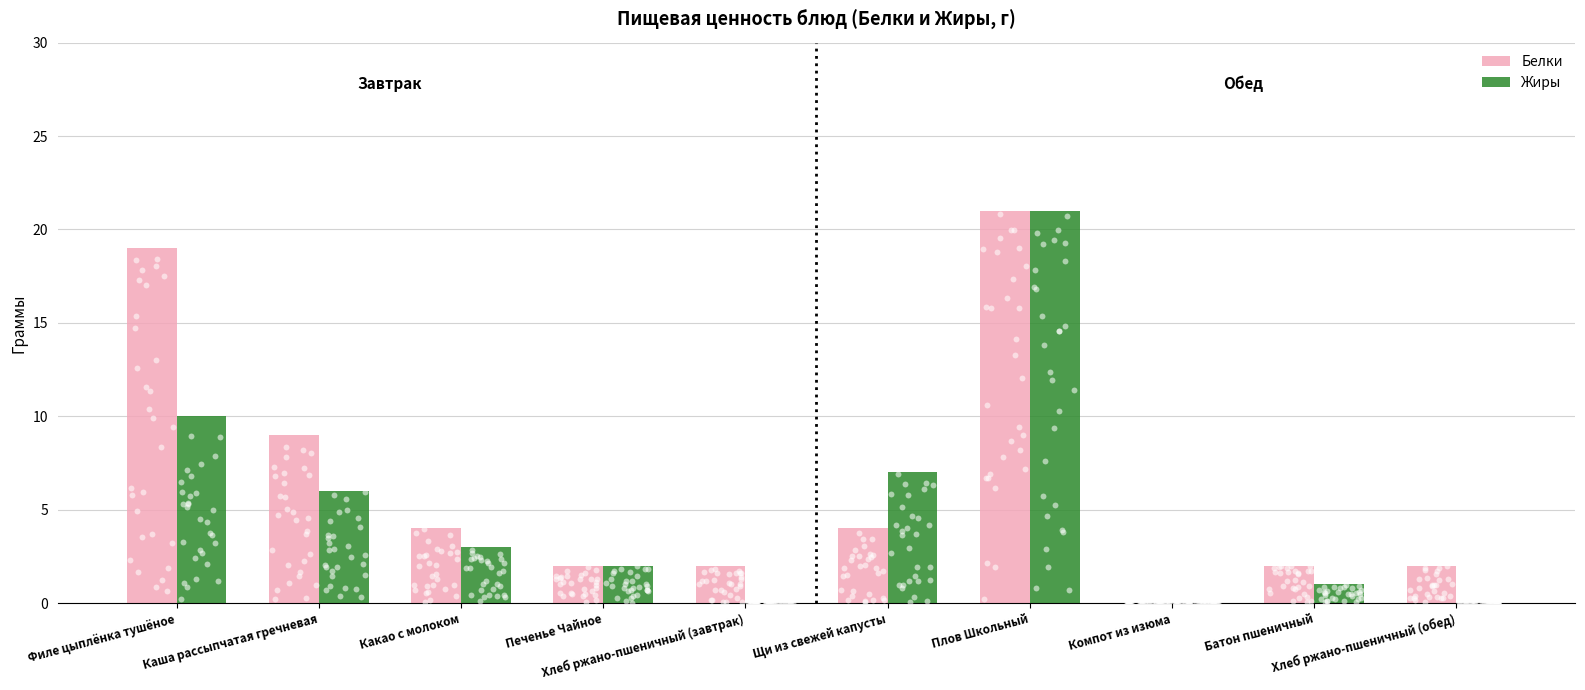

Which series has the largest total across all categories?

Белки